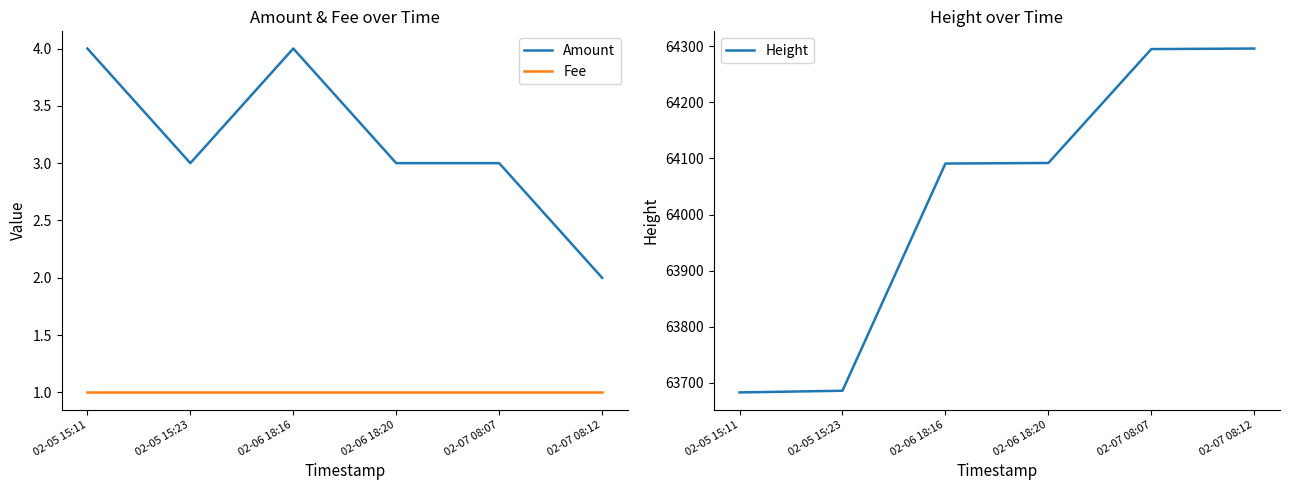

List the series in order of their peak value, highest first.

Height, Amount, Fee